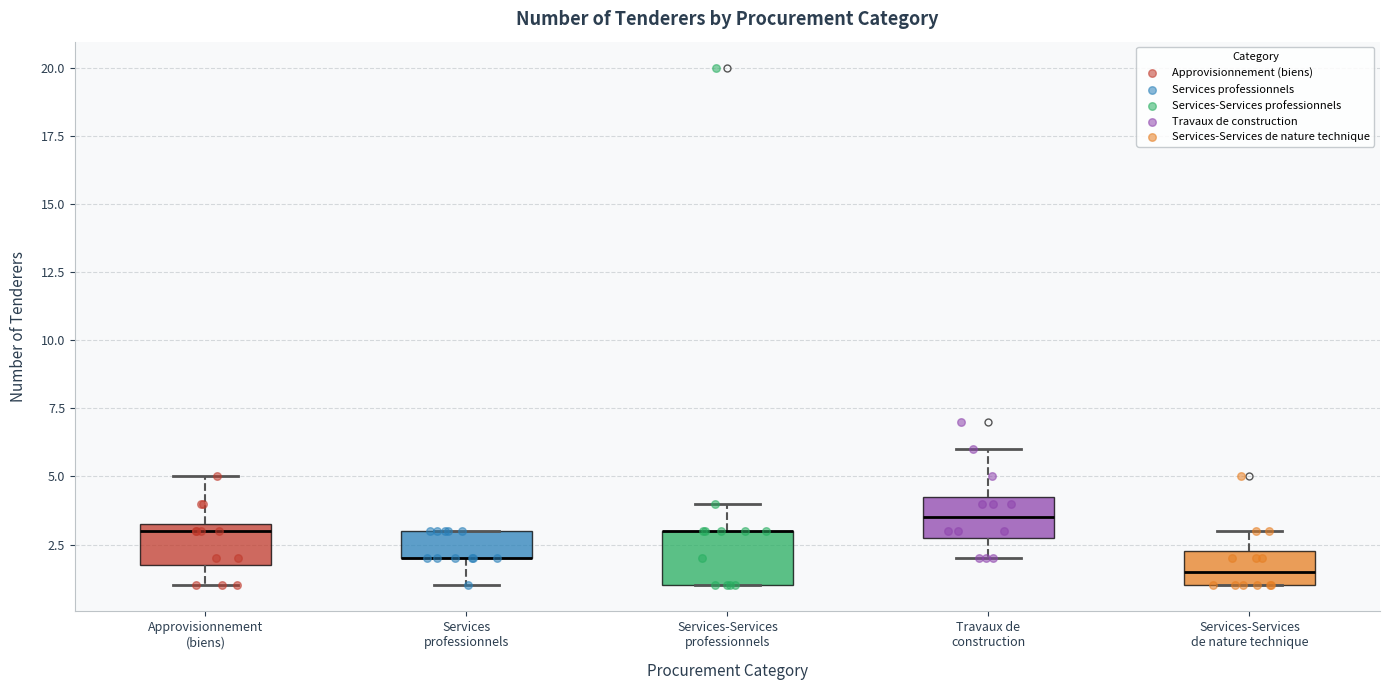

Where does the lower whisker of the box for Approvisionnement (biens) end on the y-axis? The values are not printed on the chart, so give them approximately, as read against the axis.

1.0